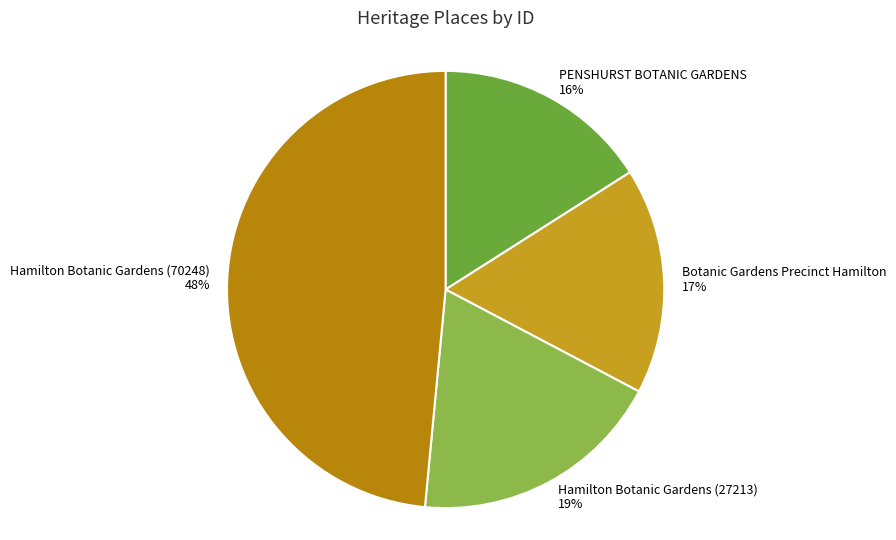

What is the largest slice in the pie chart?

Hamilton Botanic Gardens (70248)